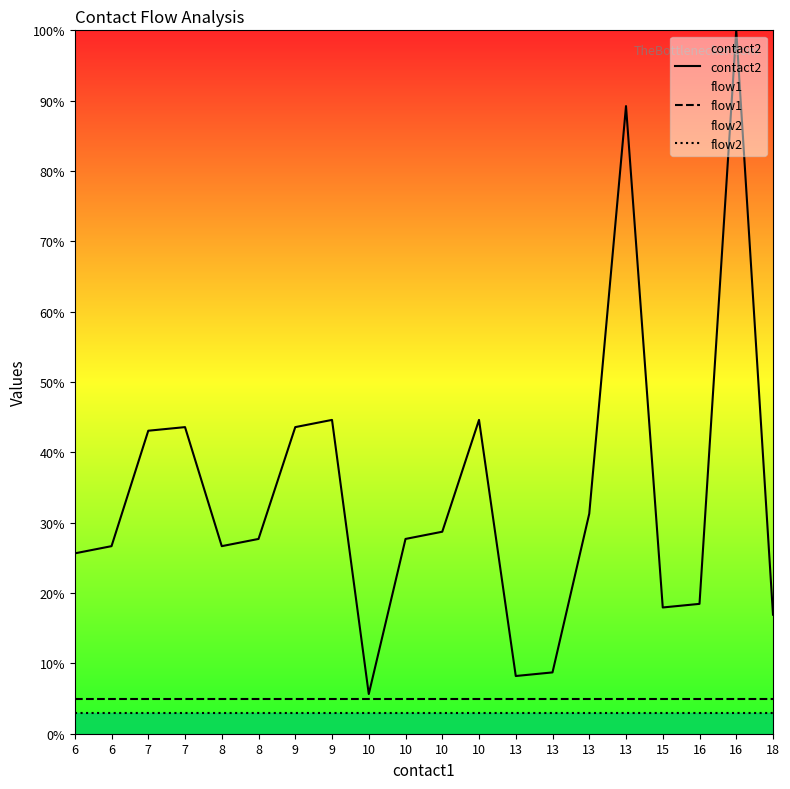

Which category has the lowest value in the flow2 series?

6